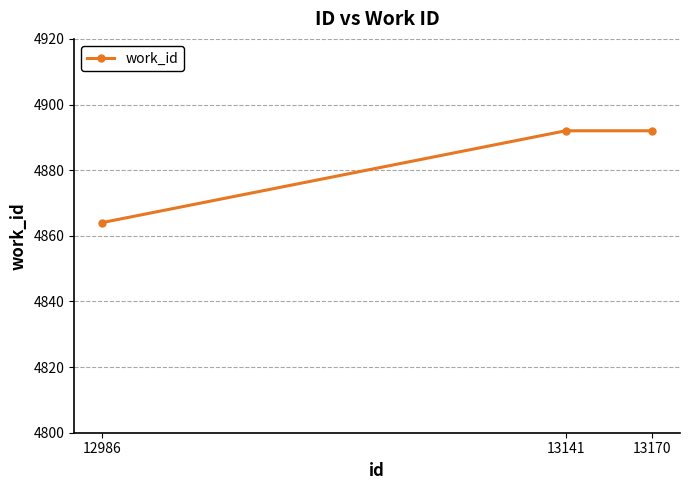

What is the value of the 2nd point from the left?

4892